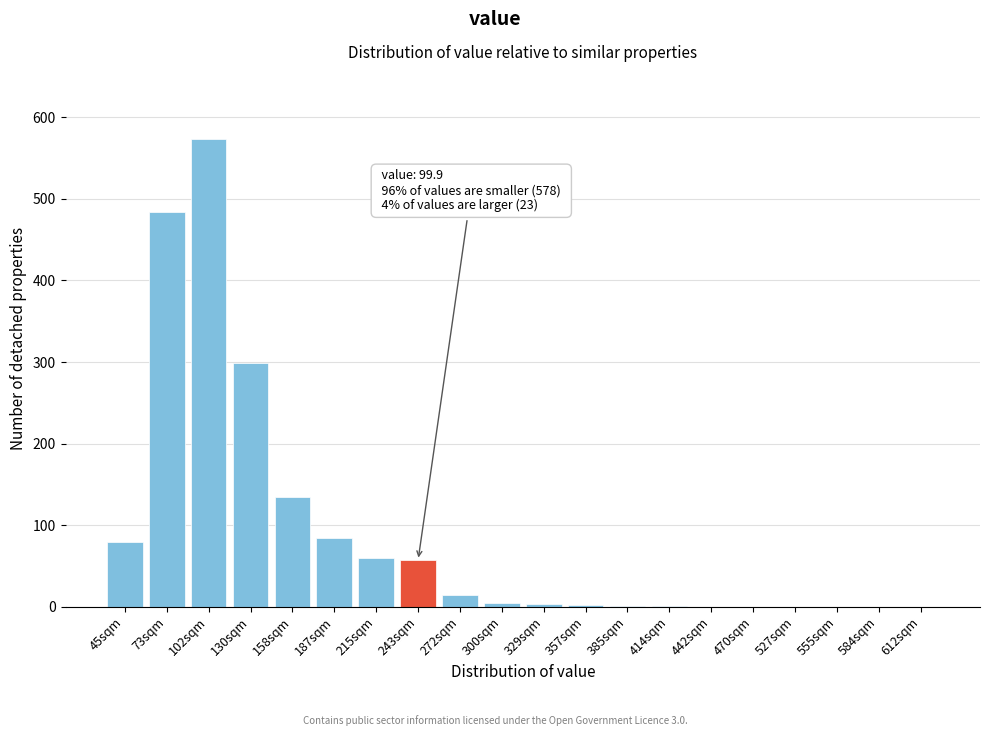

At which label is the value closest to 286?

130sqm